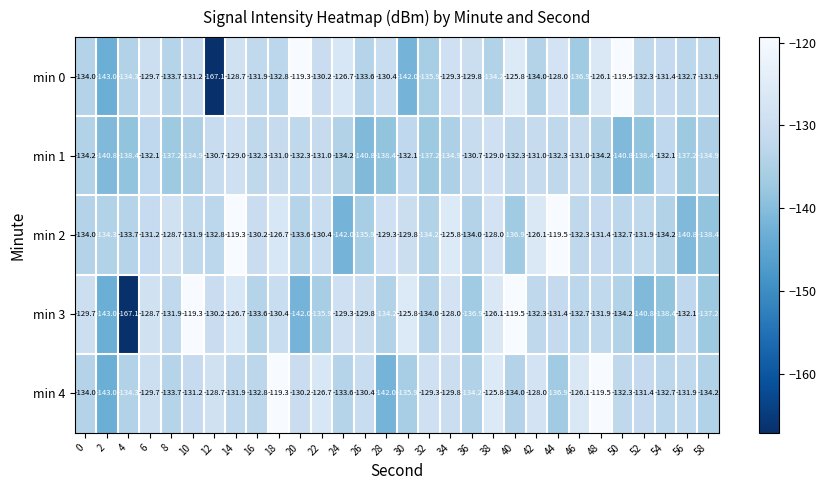

Where is min 2 nearest to the value -130?

16